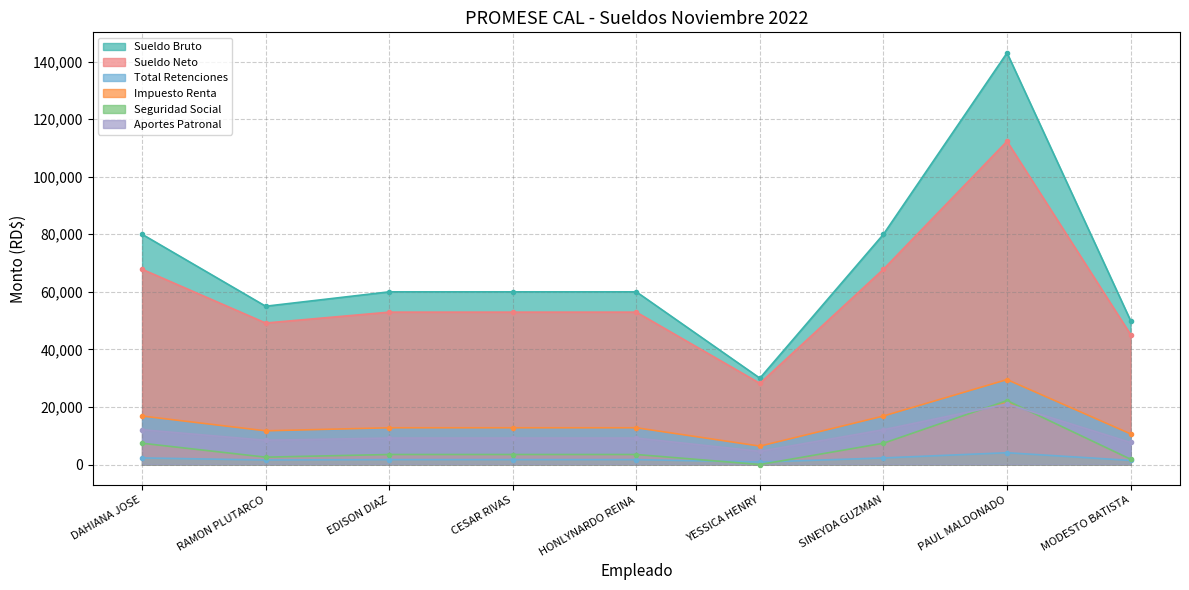

The Total Retenciones series shows 11712.5 at RAMON PLUTARCO. True or false?

True